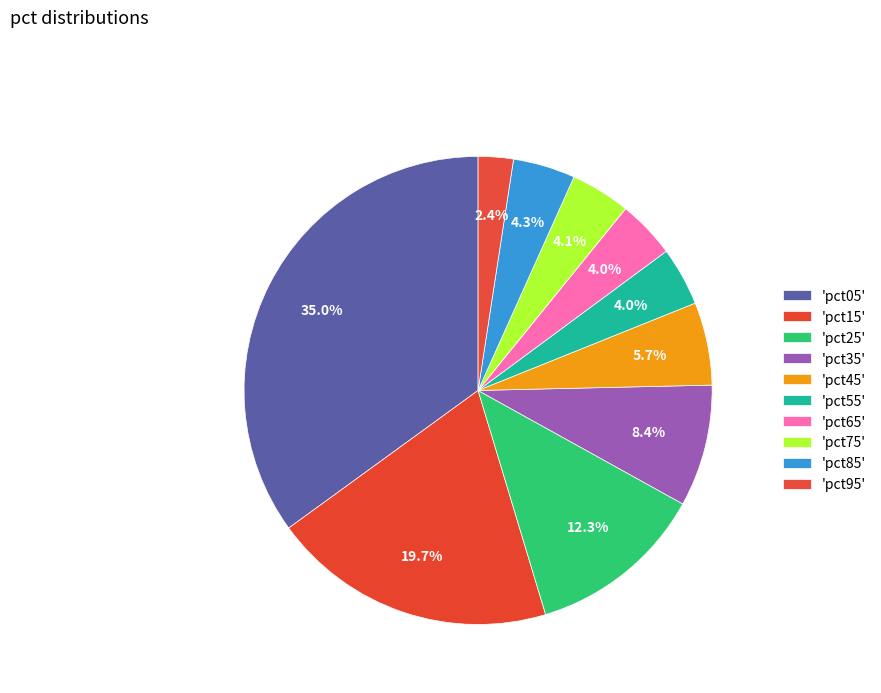

How many segments does this pie chart have?

10